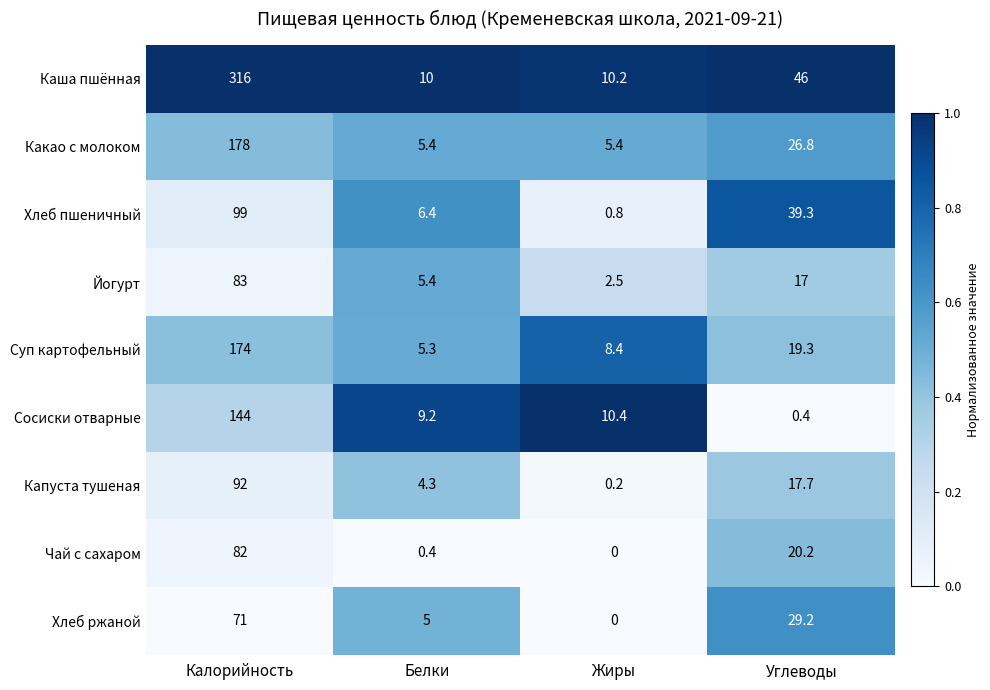

At Углеводы, list the series in order from largest to smallest.

Каша пшённая, Хлеб пшеничный, Хлеб ржаной, Какао с молоком, Чай с сахаром, Суп картофельный, Капуста тушеная, Йогурт, Сосиски отварные